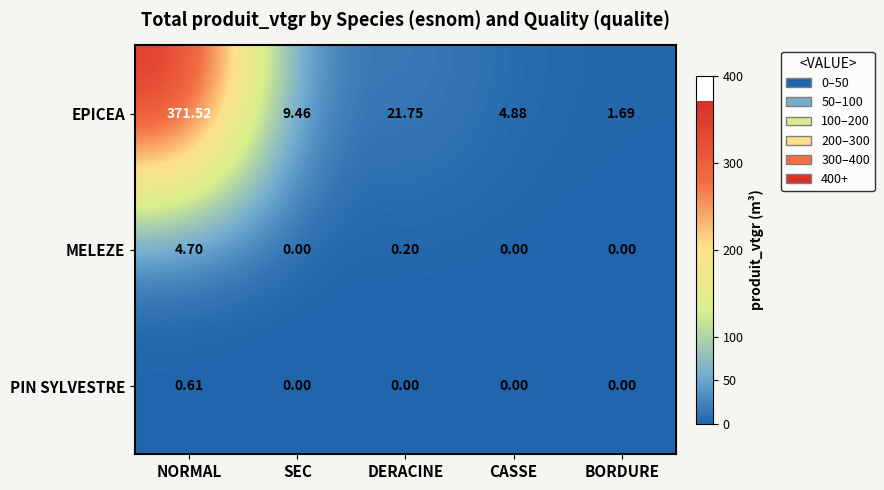

Which category has the lowest value in the EPICEA series?

BORDURE